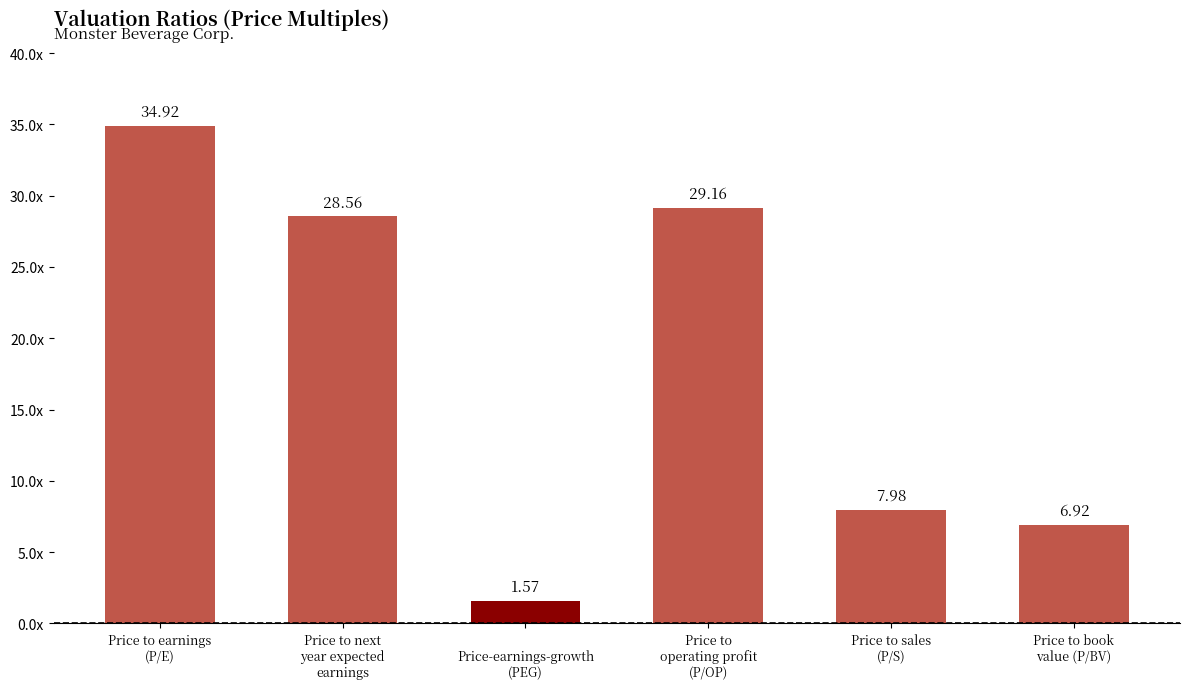

What is the ratio of the value at Price to sales
(P/S) to the value at 
Price-earnings-growth
(PEG)?

5.1